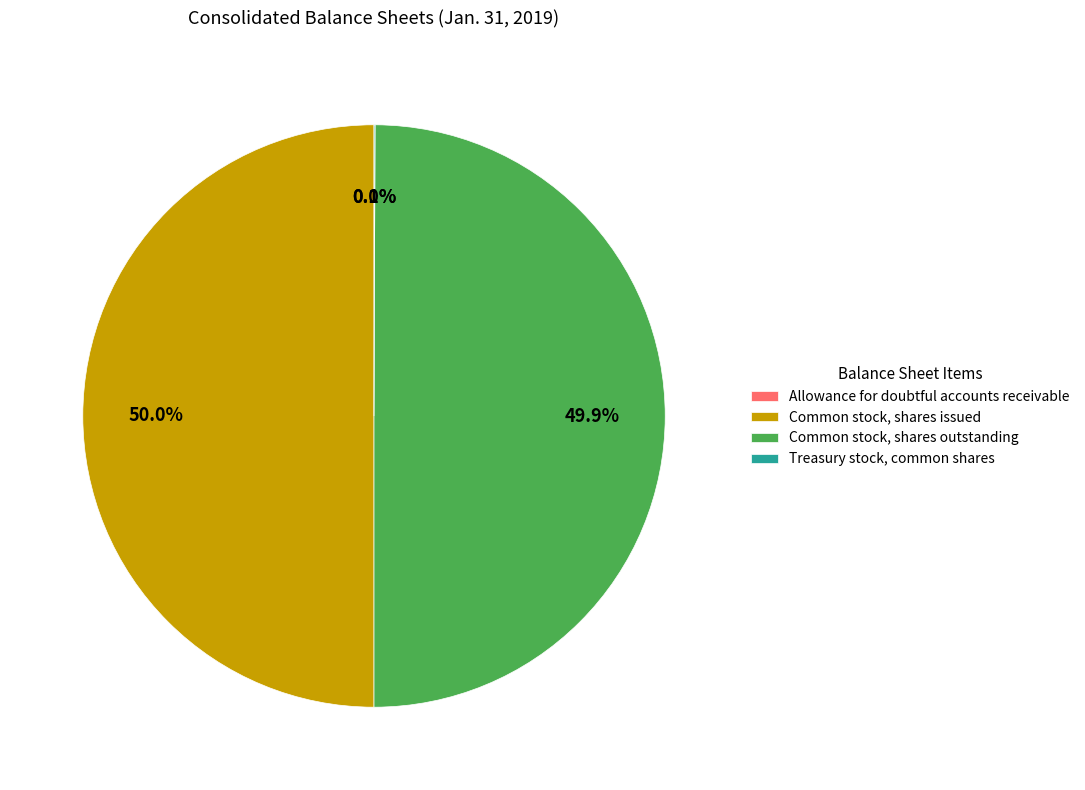

To the nearest percent, what portion does Common stock, shares issued represent?

50%